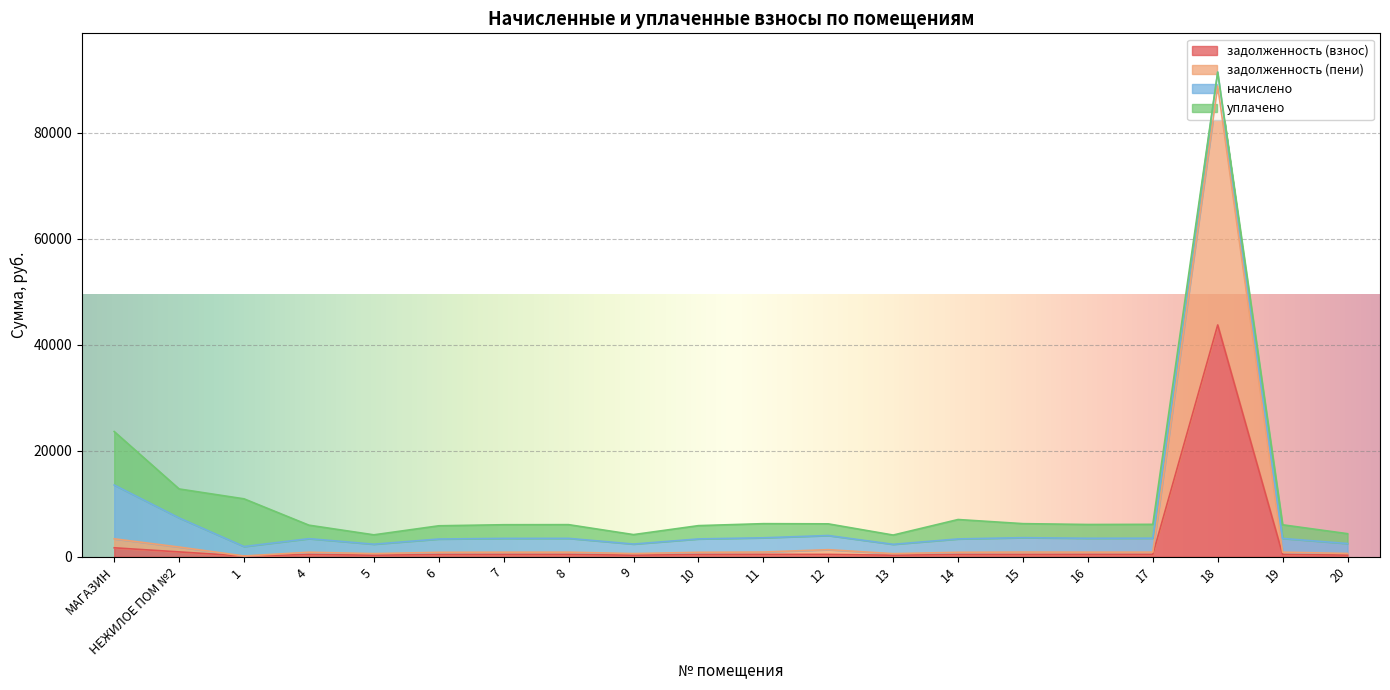

True or false: задолженность (пени) and задолженность (взнос) intersect in this chart.

False